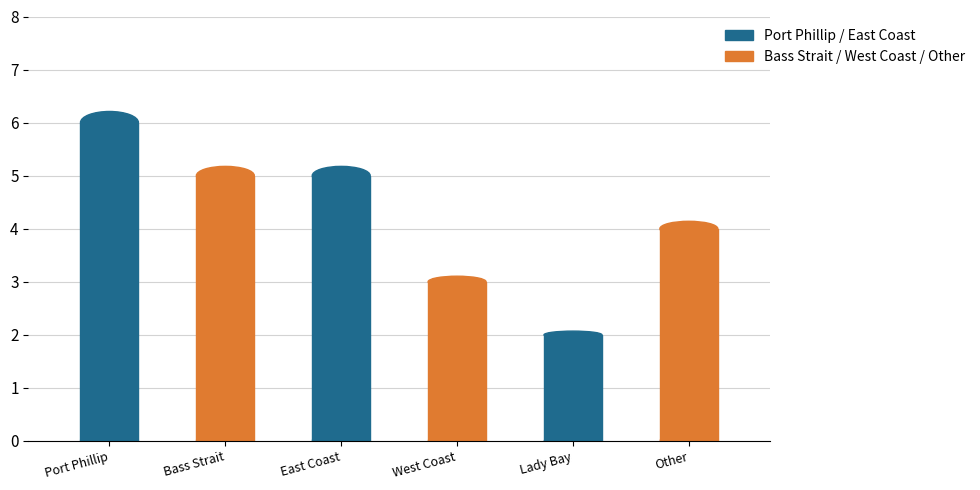

What is the difference between the maximum and minimum values?

4